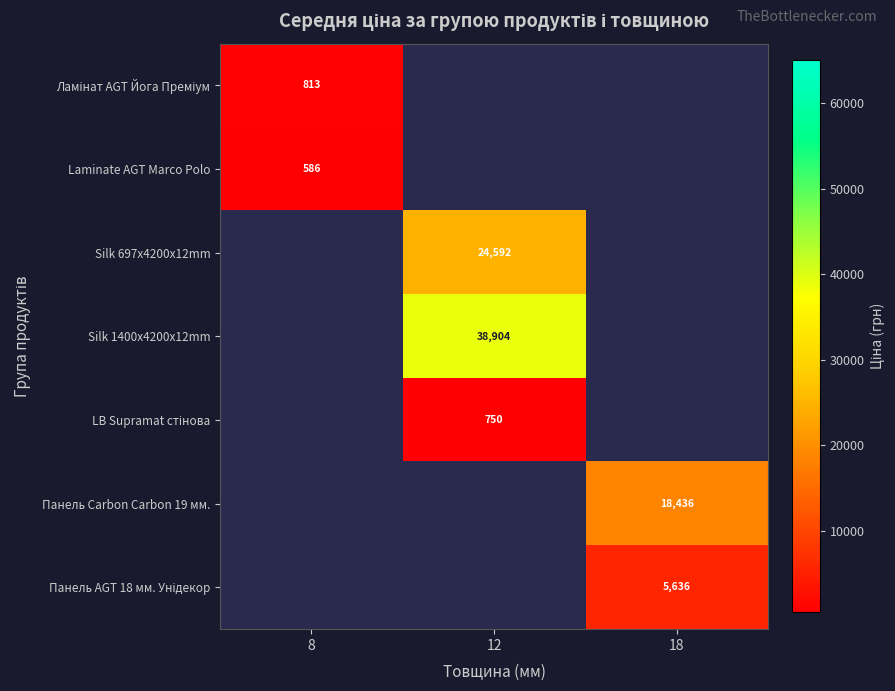

What is the spread (max minus min) of values at 8?

227.0